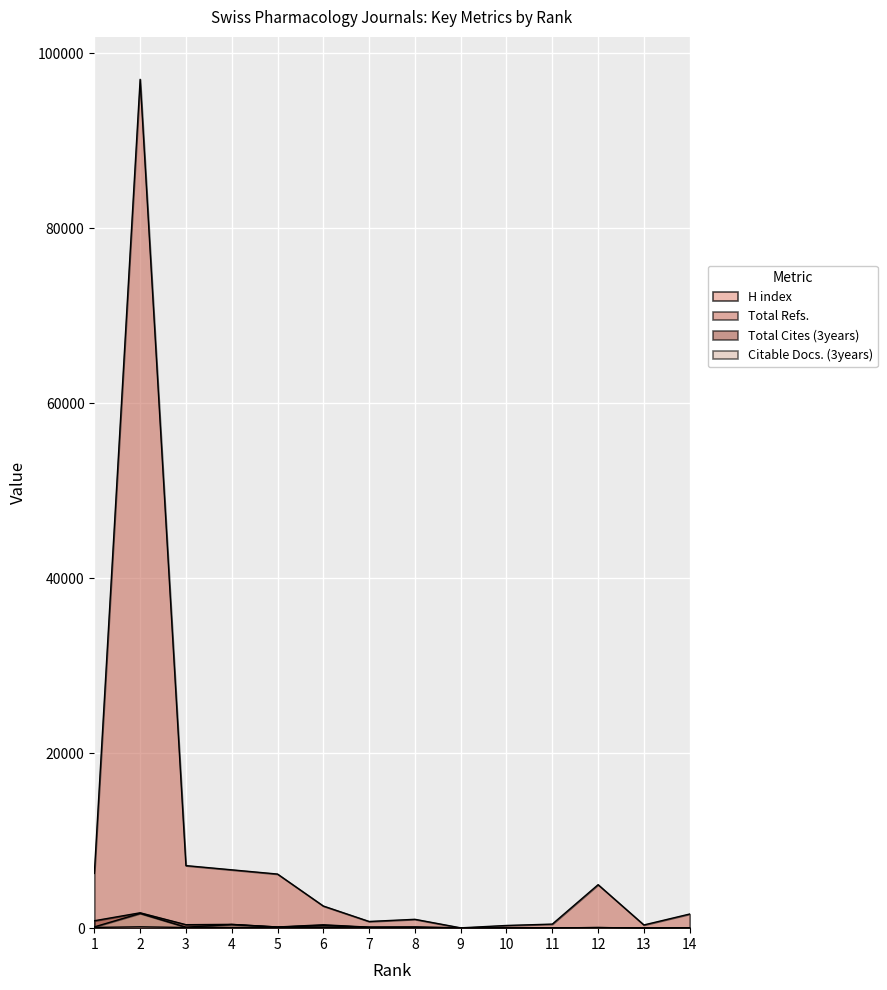

Which series changed the most between 1 and 8?

Total Refs.